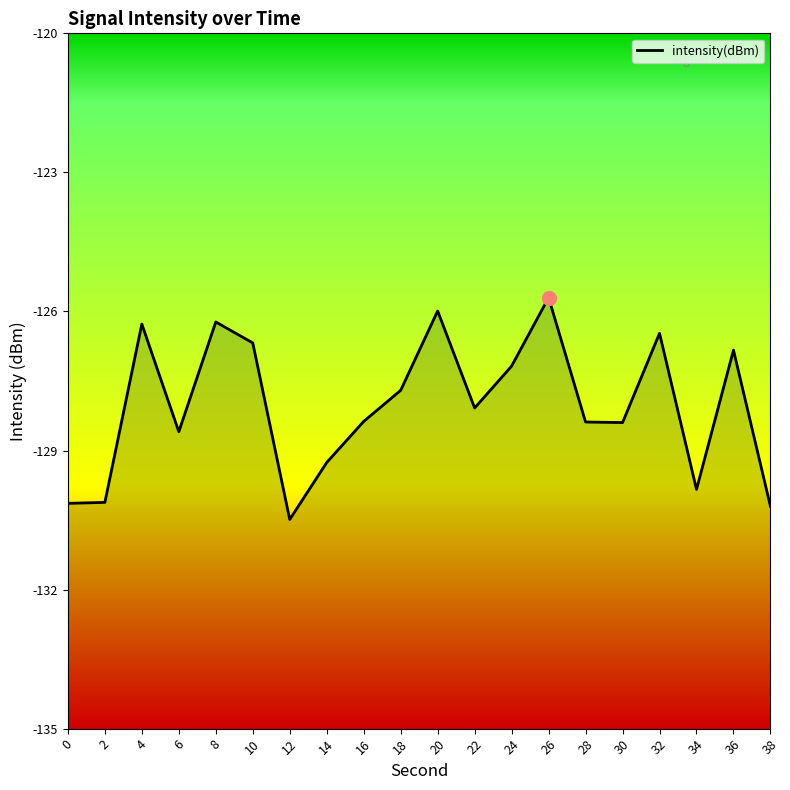

What is the value of the 13th point from the left?

-127.2